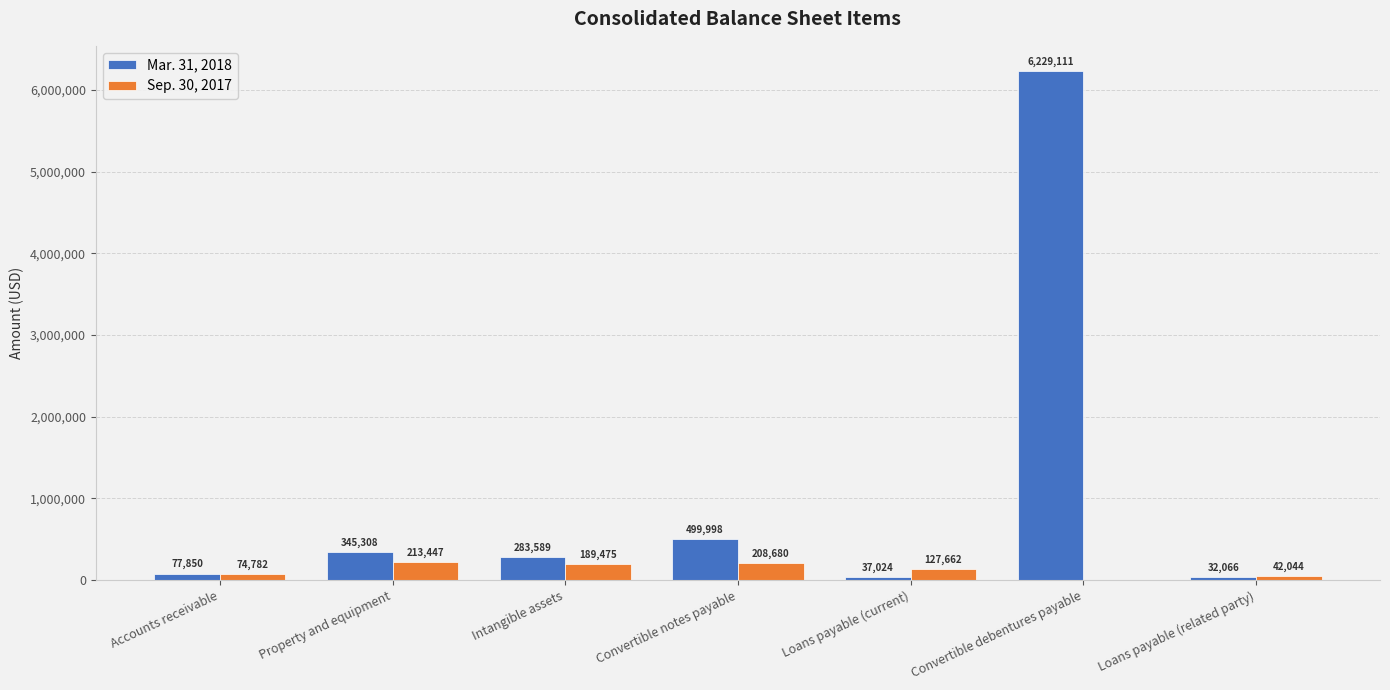

Between Property and equipment and Convertible debentures payable, which series saw the biggest shift?

Mar. 31, 2018